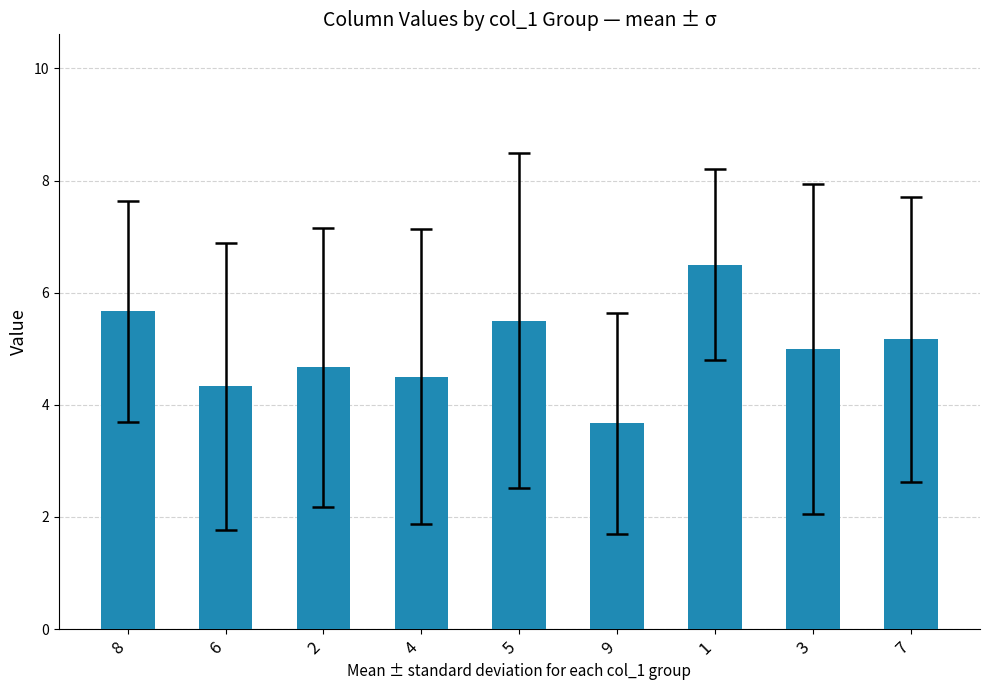

What is the sum of all values?

45.0